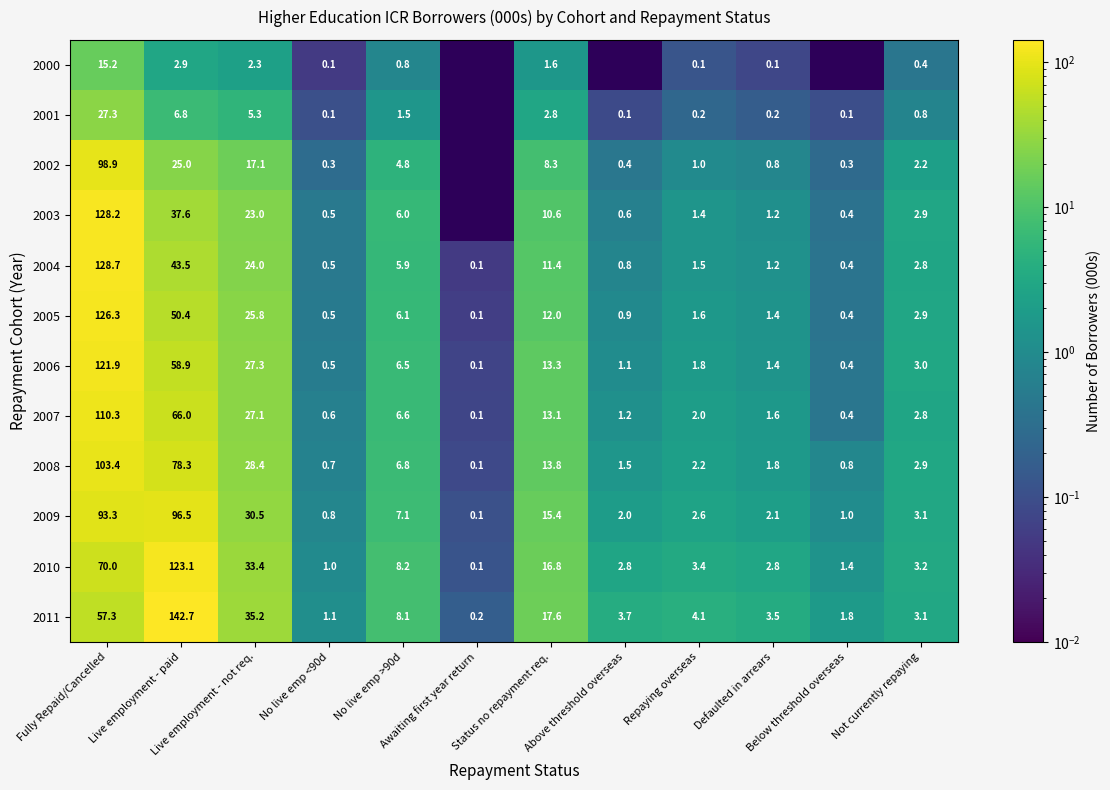

At how many categories does at least one series exceed 48?

2